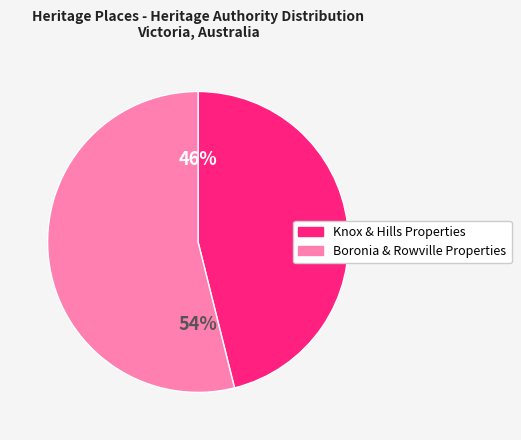

How many segments does this pie chart have?

2